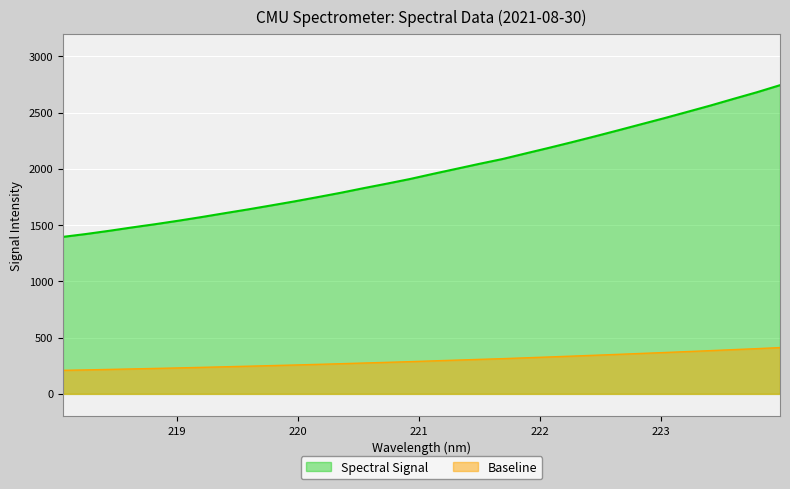

Which series has the widest spread of values?

Spectral Signal